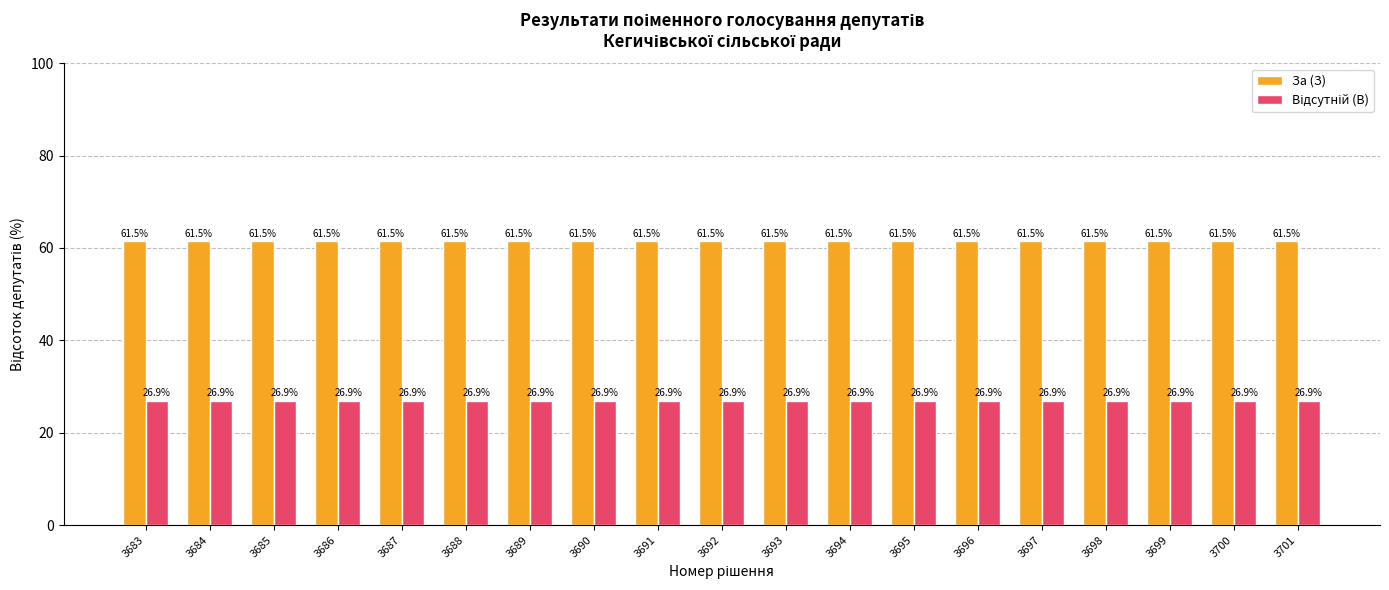

What is the average value of the За (З) series?

61.5